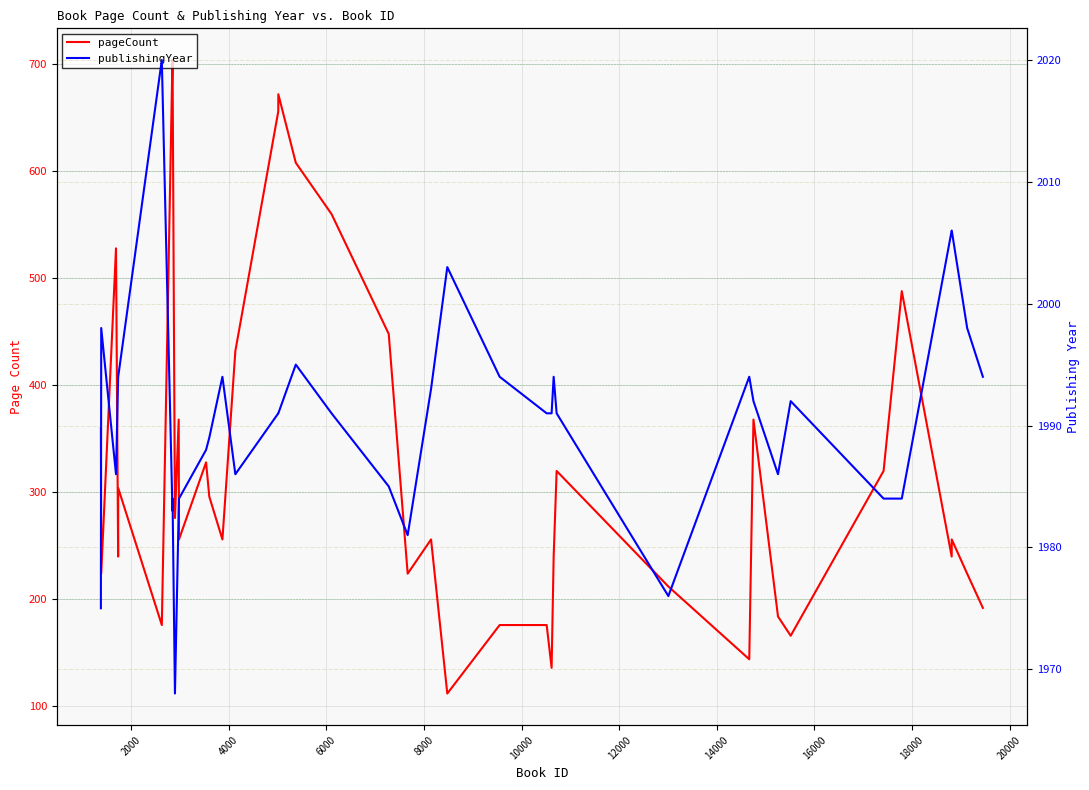

True or false: publishingYear has a value of 2786 at 20000.

False